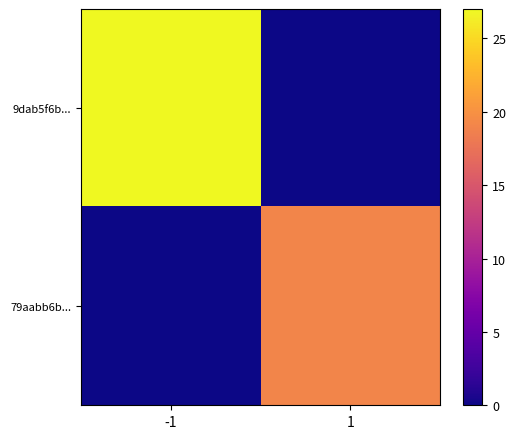

How many categories are shown in the chart?

2